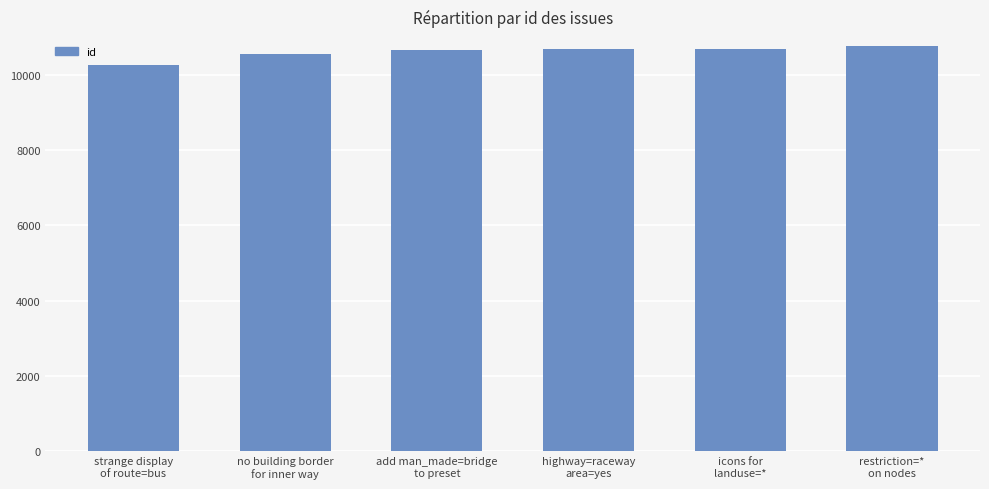

What is the difference between the maximum and minimum values?

517